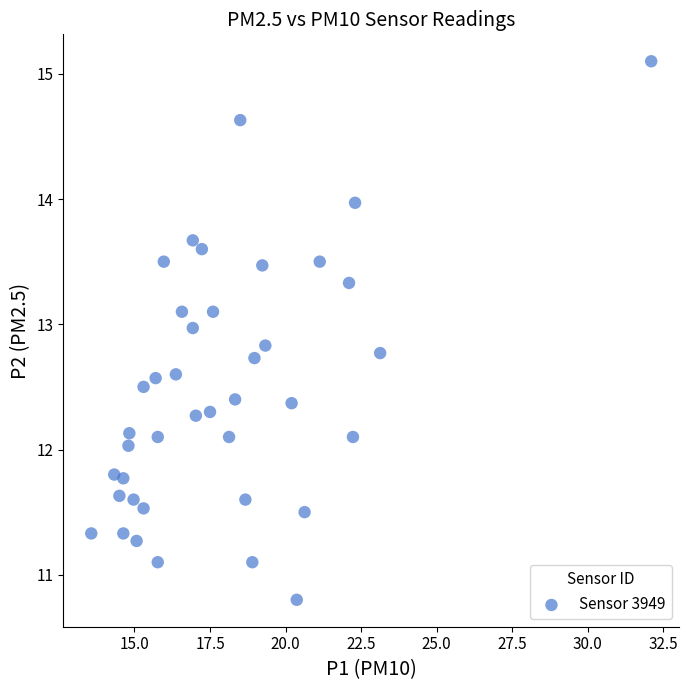

What is the range of Y values (max minus min)?

4.3